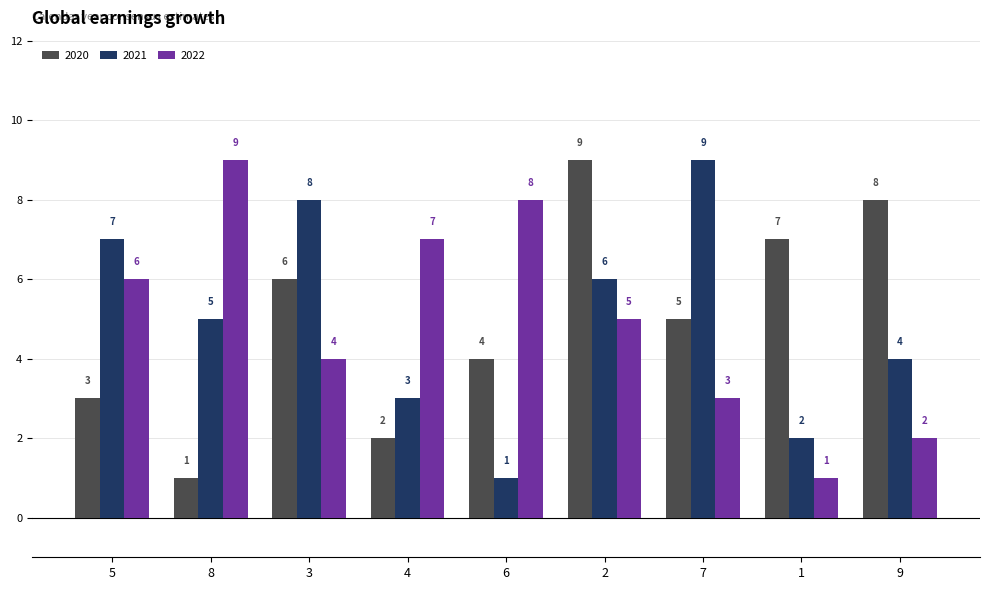

What position from the left is 4?

4